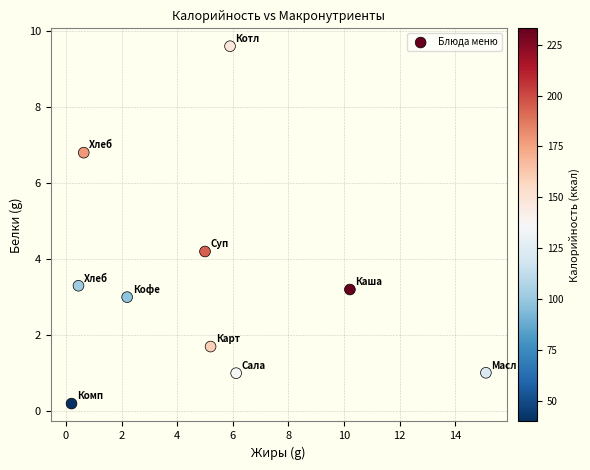

What Y value in the scatter plot is closest to 4?

4.2